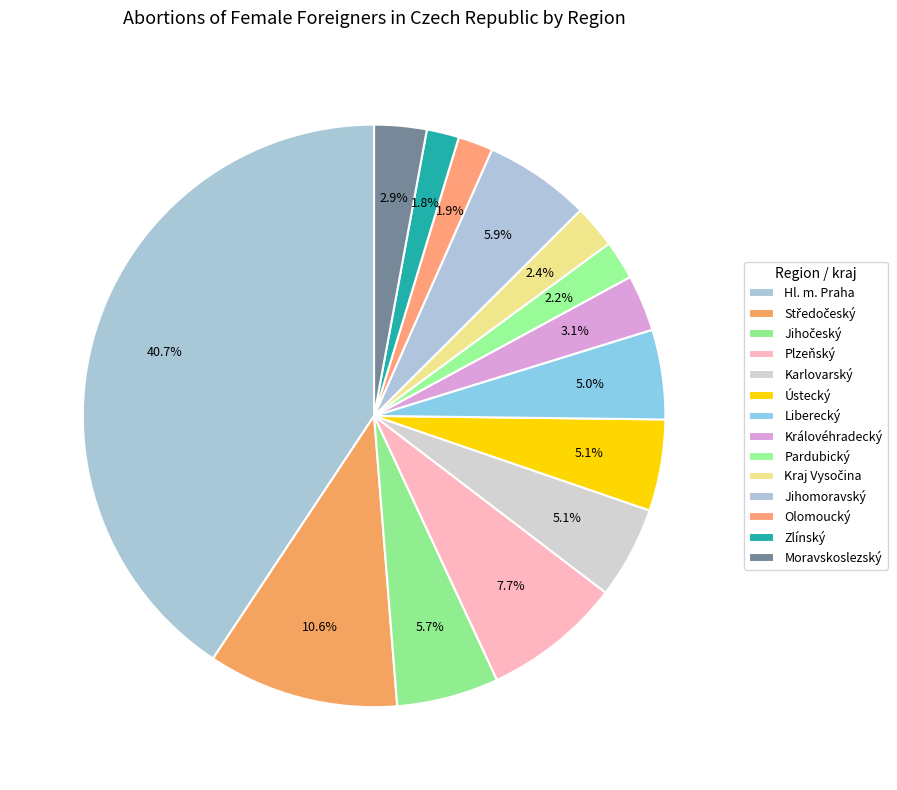

What is the total percentage of Královéhradecký and Středočeský?

13.7%